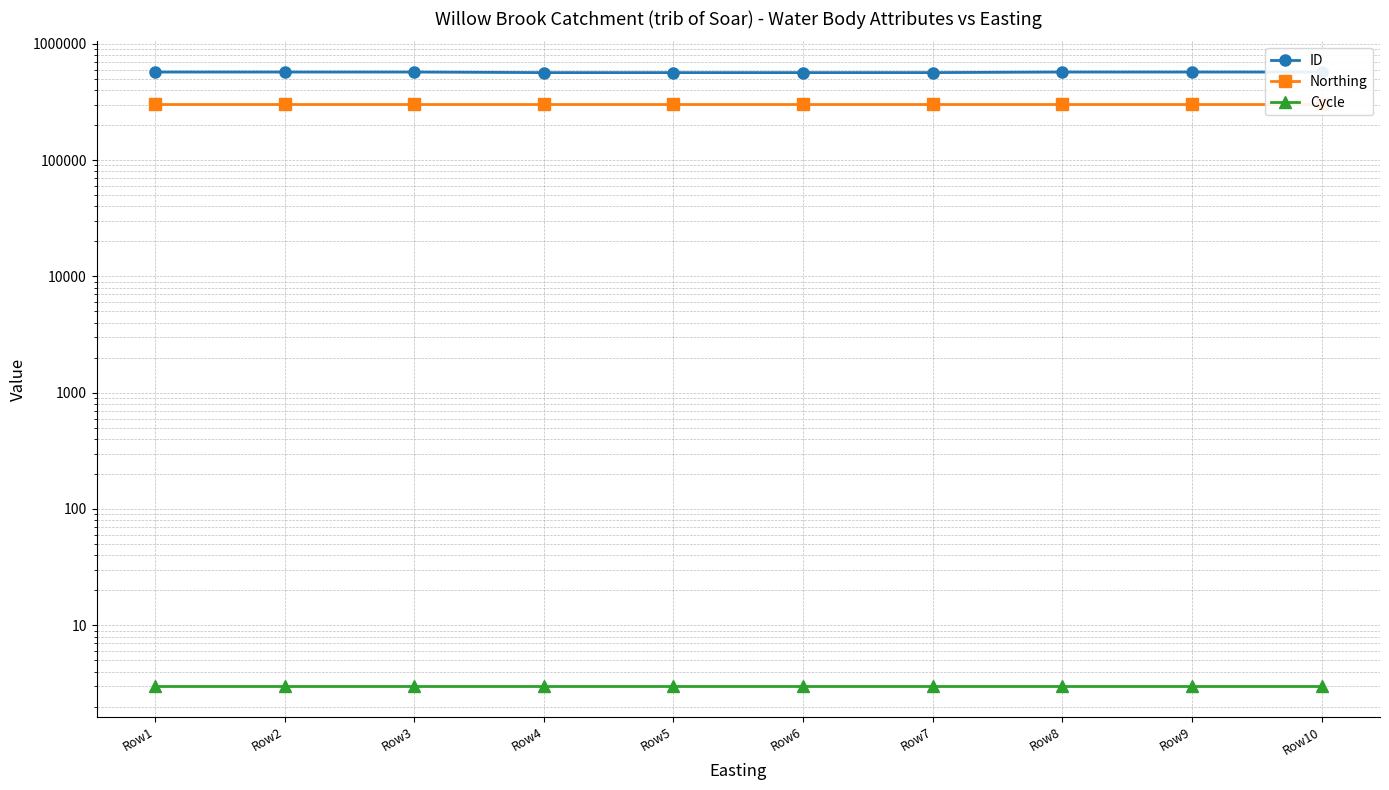

What is the difference between the ID values at Row7 and Row6?

208